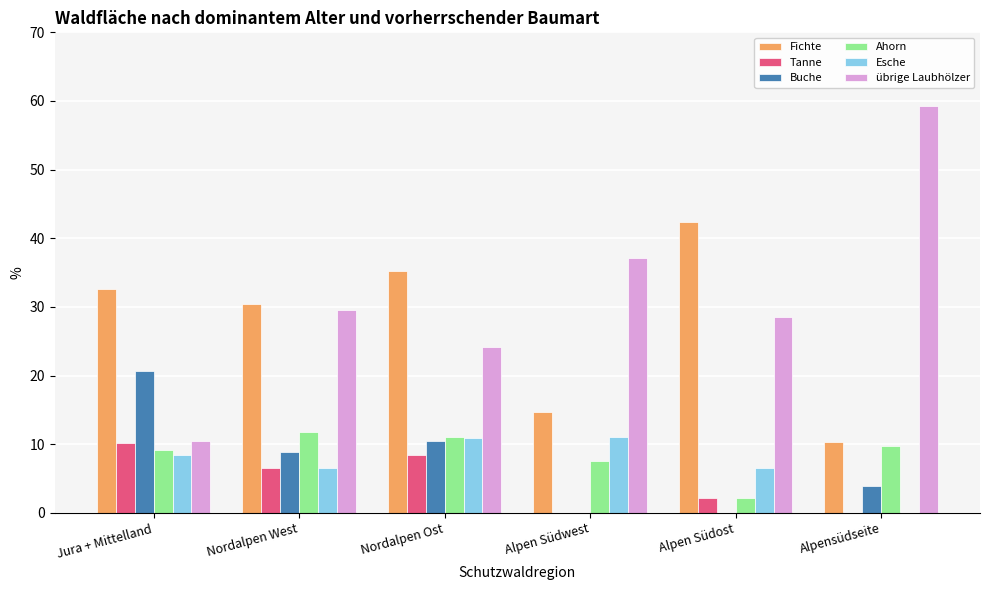

What is the sum of all Tanne values?

27.3